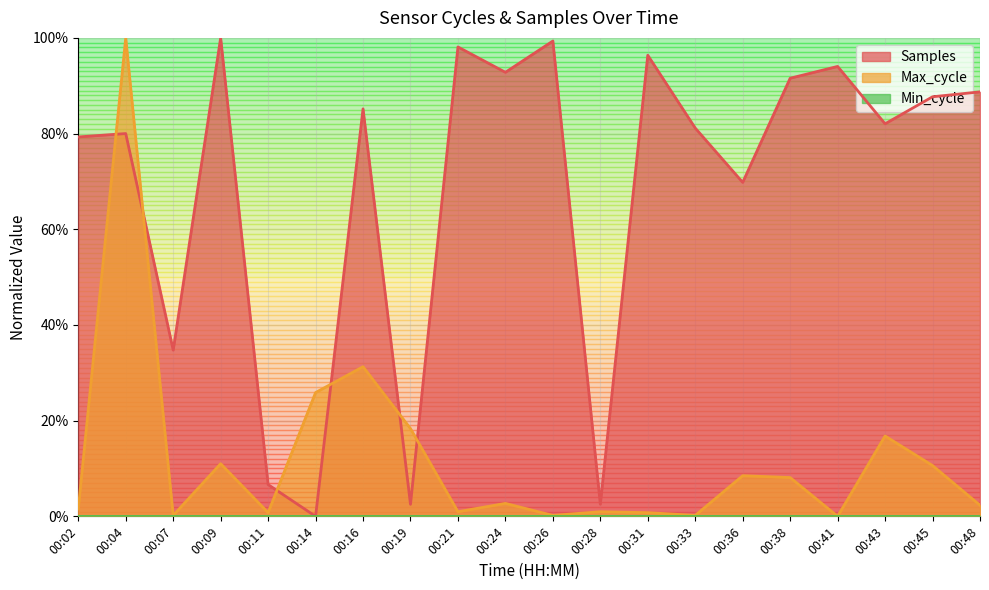

What is the value of the Samples point at the 4th from the left?

1.0